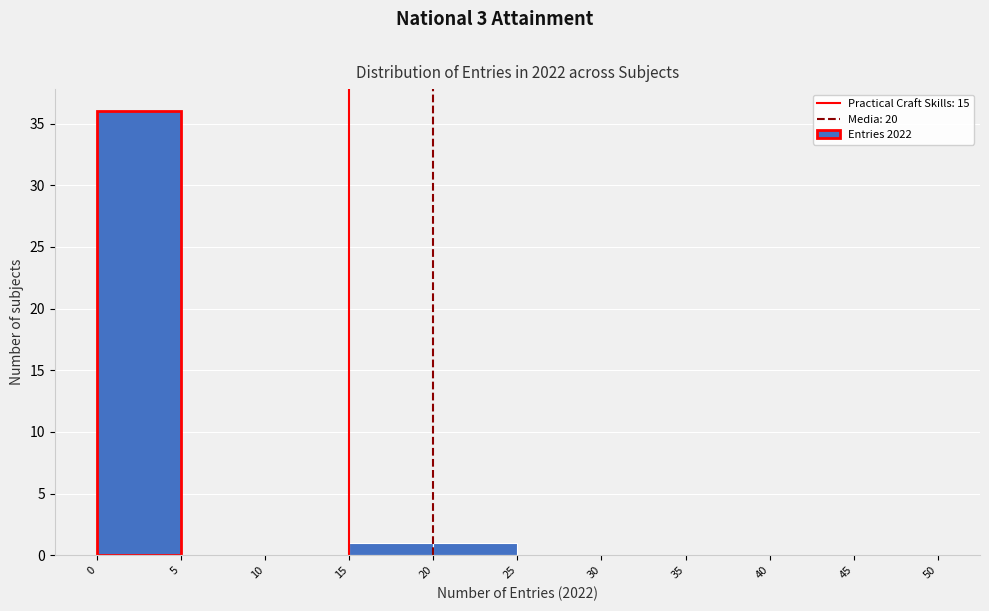

Reading left to right, transcribe this chart: for each bar, give the range it covers on the x-axis and its height. The values are not printed on the chart, so give them approximately, as read against the axis.

0 to 5: 36
5 to 10: 0
10 to 15: 0
15 to 20: 1
20 to 25: 1
25 to 30: 0
30 to 35: 0
35 to 40: 0
40 to 45: 0
45 to 50: 0